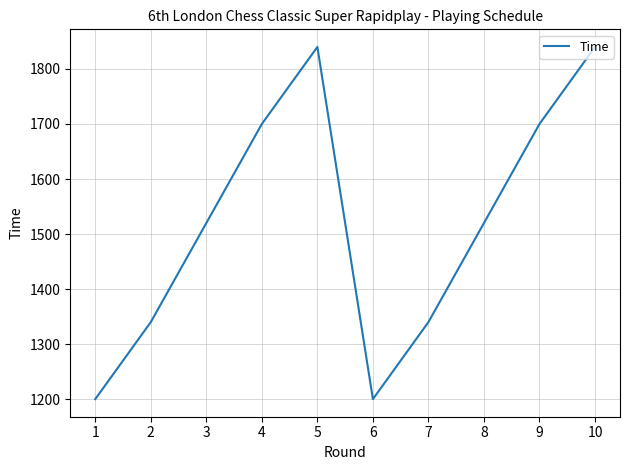

What is the smallest value displayed?

1200